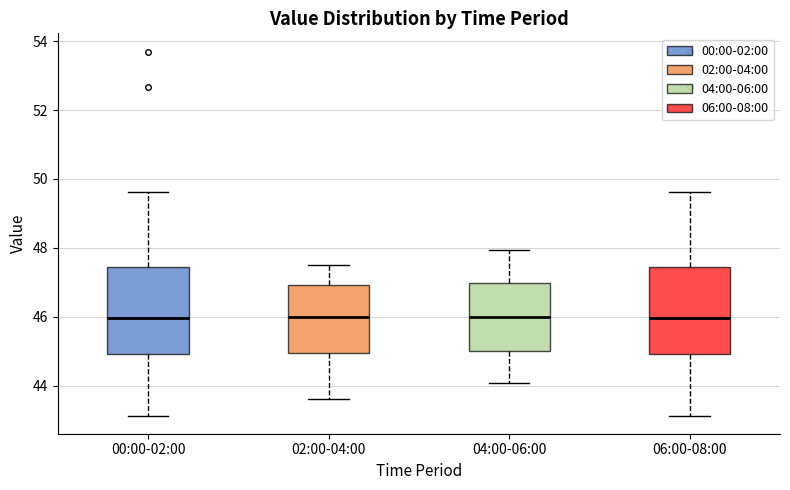

Reading left to right, read every box against the y-axis: the position of its median line, the range the box covers, and the ends of its whiskers. The values are not printed on the chart, so give them approximately, as read against the axis.

00:00-02:00: median 46.0, box 45.0 to 47.4, whiskers 43.2 to 49.6
02:00-04:00: median 46.0, box 45.0 to 47.0, whiskers 43.6 to 47.6
04:00-06:00: median 46.0, box 45.0 to 47.0, whiskers 44.0 to 48.0
06:00-08:00: median 46.0, box 45.0 to 47.4, whiskers 43.2 to 49.6